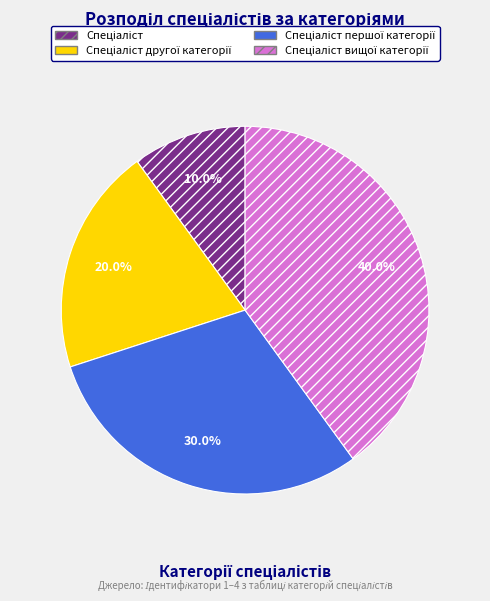

Is there a majority slice in this chart?

No